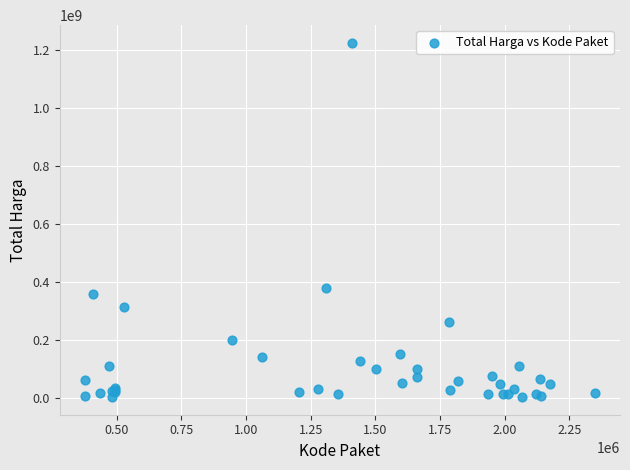

What Y value in the scatter plot is closest to 613538875?

379075000